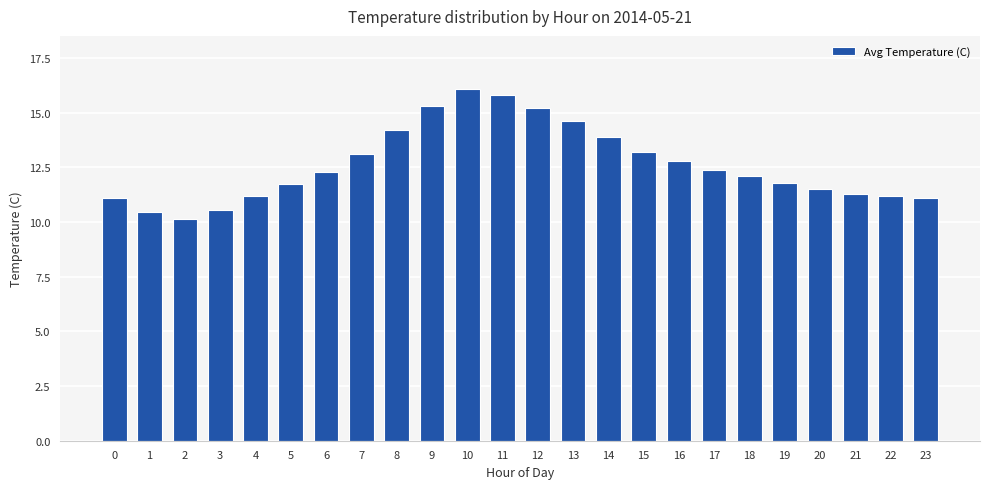

Approximately how many times larger is the value at 4 compared to 9?

0.7